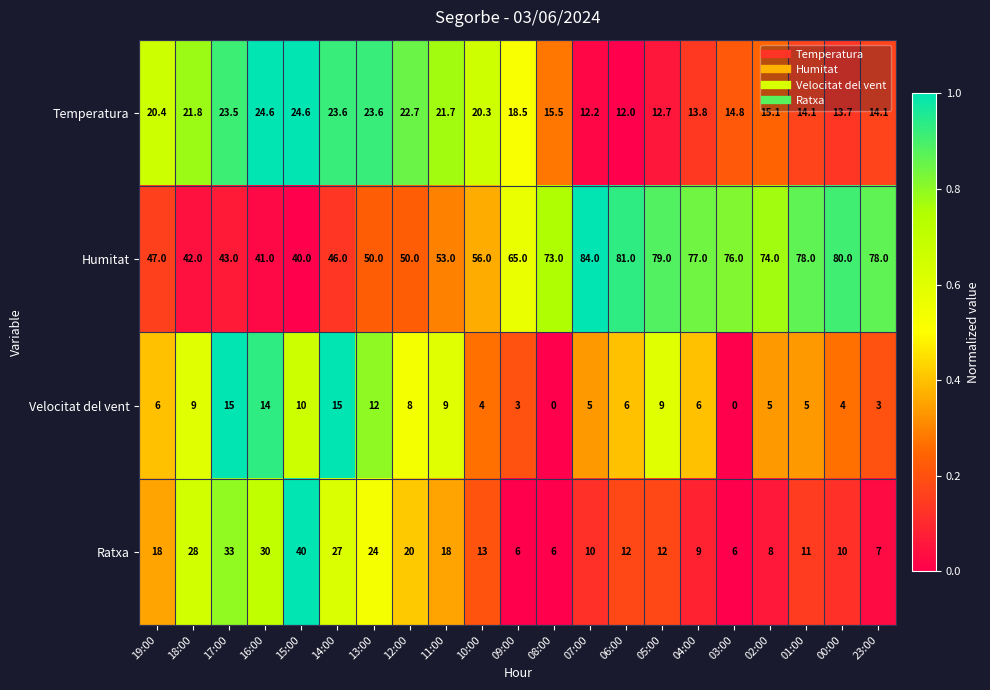

Is it true that Ratxa equals 18.6 at 10:00?

False